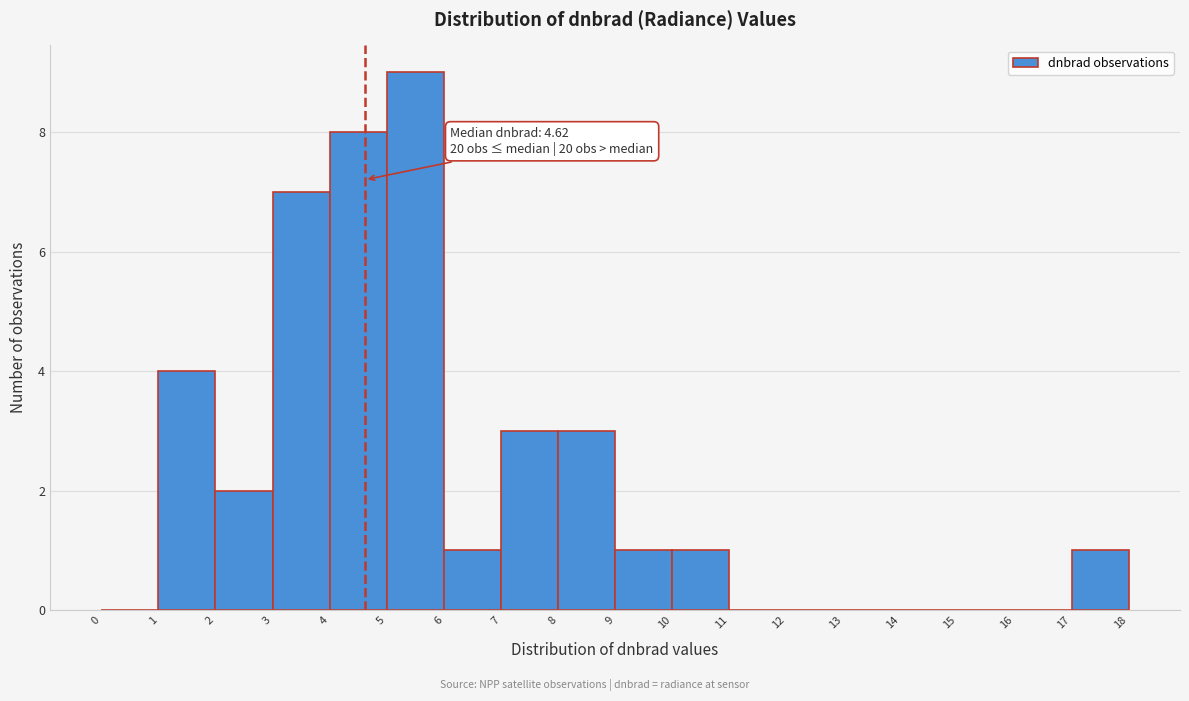

Which range on the x-axis has the tallest bar?

5 to 6